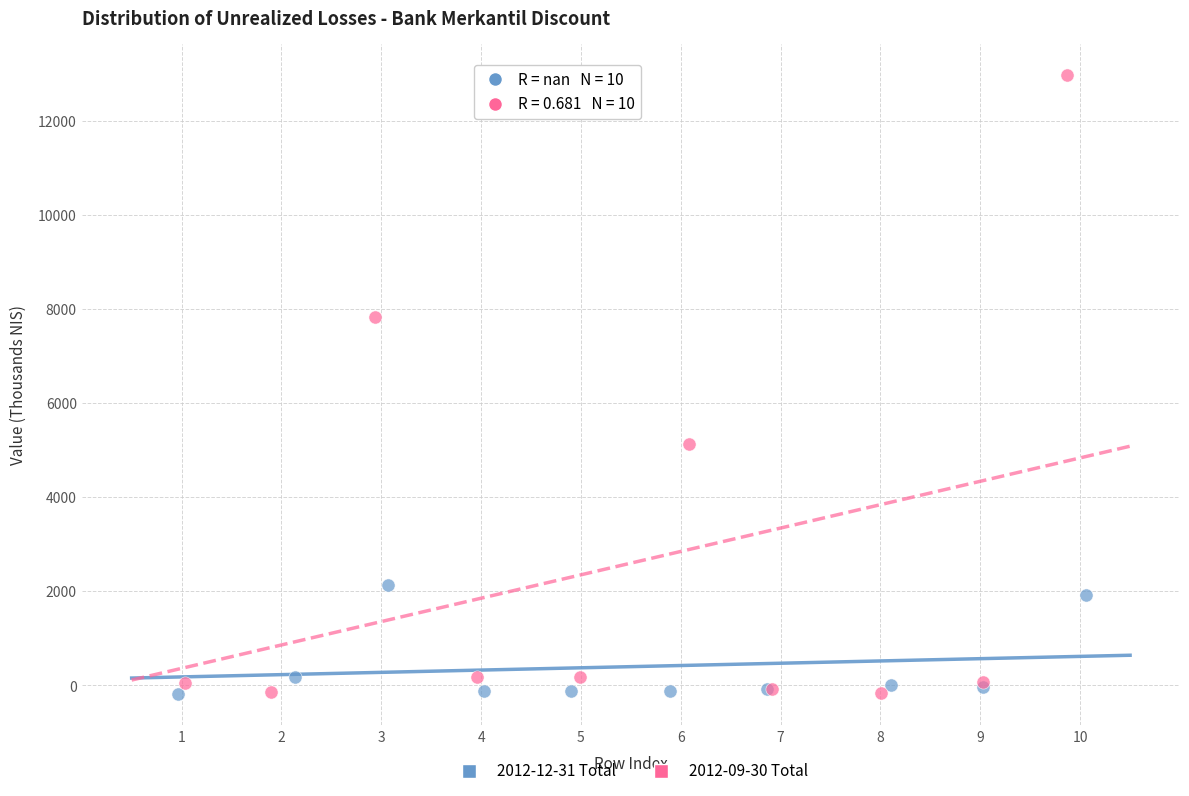

Which series has the largest Y range (max minus min)?

2012-09-30 Total